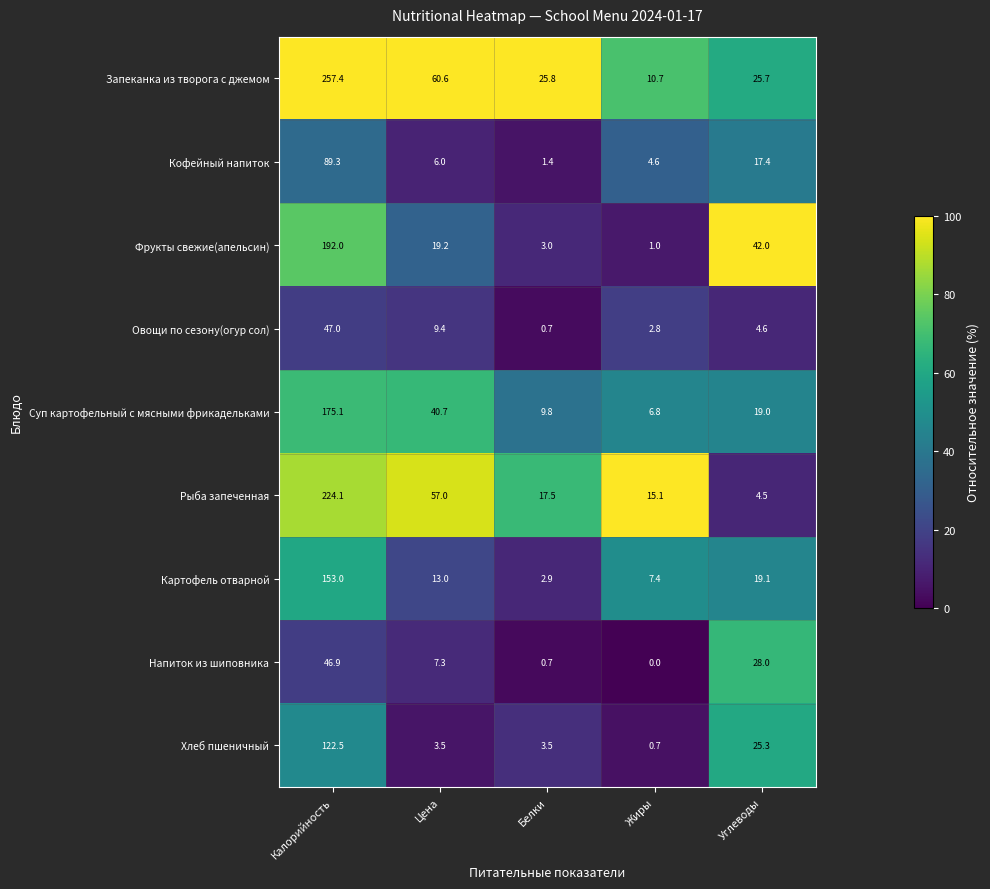

How many data points in Рыба запеченная are above 17?

3